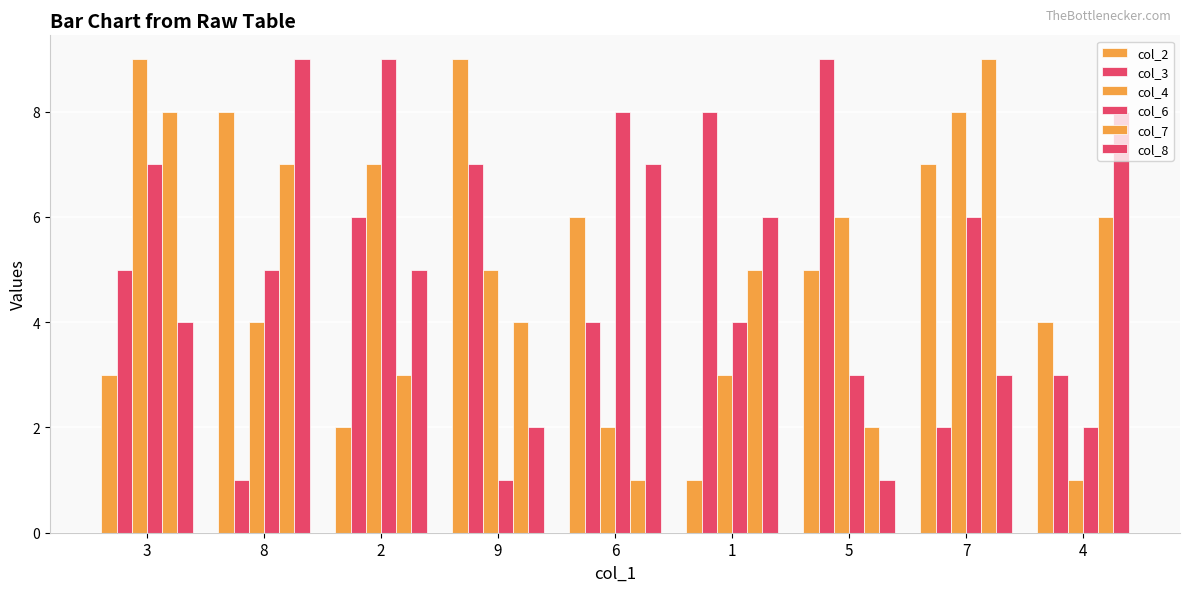

What is the difference between the highest and lowest values at 7?

7